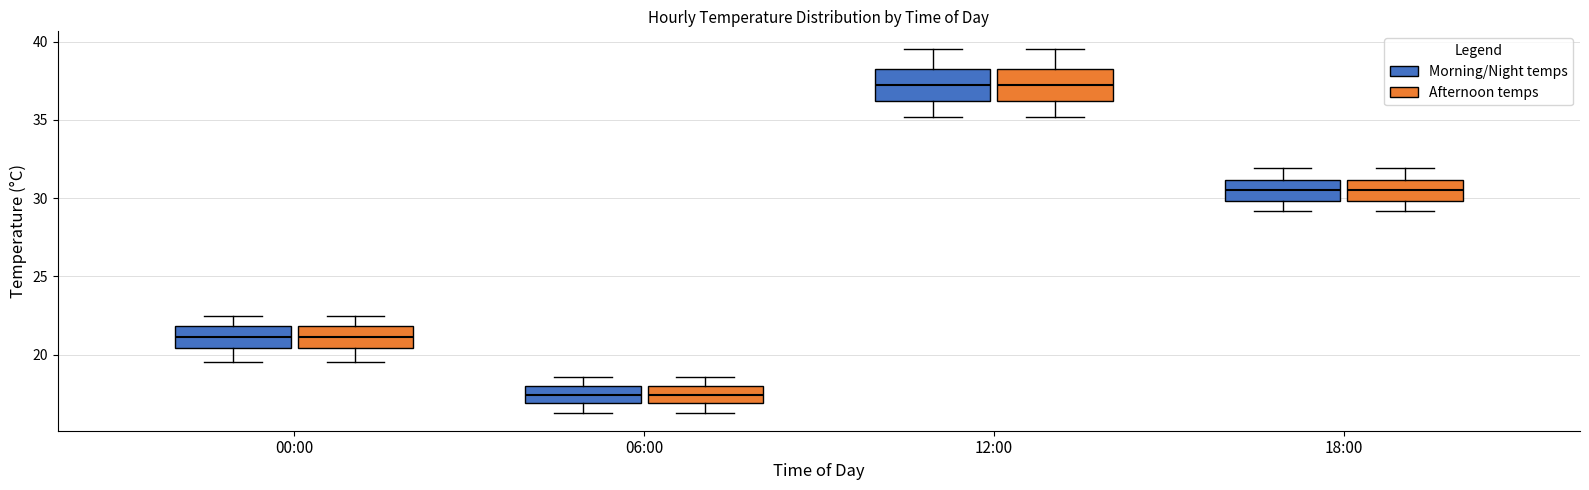

Reading left to right, read every box against the y-axis: the position of its median line, the range the box covers, and the ends of its whiskers. The values are not printed on the chart, so give them approximately, as read against the axis.

00:00 (Morning/Night temps): median 21.0, box 20.5 to 22.0, whiskers 19.5 to 22.5
00:00 (Afternoon temps): median 21.0, box 20.5 to 22.0, whiskers 19.5 to 22.5
06:00 (Morning/Night temps): median 17.5, box 17.0 to 18.0, whiskers 16.5 to 18.5
06:00 (Afternoon temps): median 17.5, box 17.0 to 18.0, whiskers 16.5 to 18.5
12:00 (Morning/Night temps): median 37.5, box 36.0 to 38.5, whiskers 35.0 to 39.5
12:00 (Afternoon temps): median 37.5, box 36.0 to 38.5, whiskers 35.0 to 39.5
18:00 (Morning/Night temps): median 30.5, box 30.0 to 31.0, whiskers 29.0 to 32.0
18:00 (Afternoon temps): median 30.5, box 30.0 to 31.0, whiskers 29.0 to 32.0